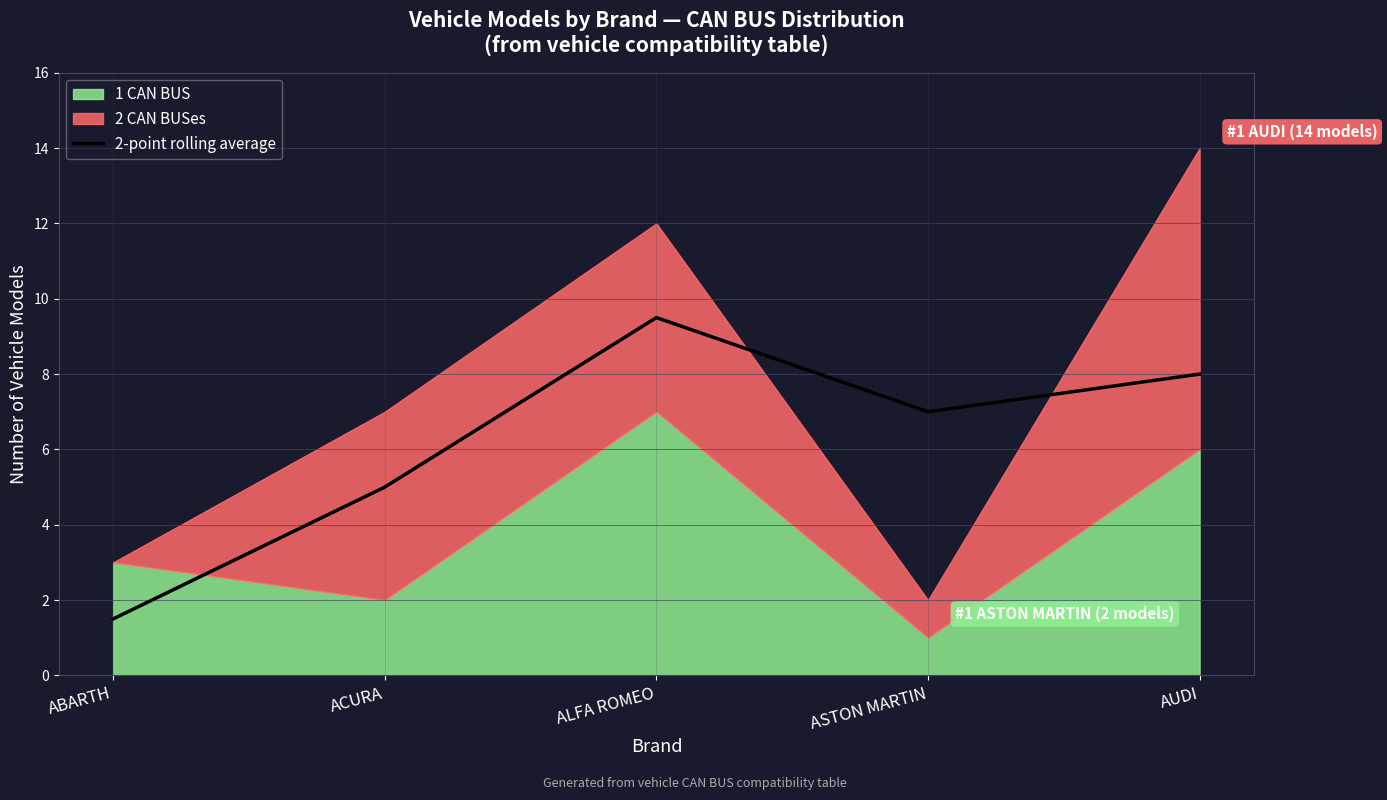

Reading right to left, what are all the values shown in this chart?

8.0	7.0	9.5	5.0	1.5